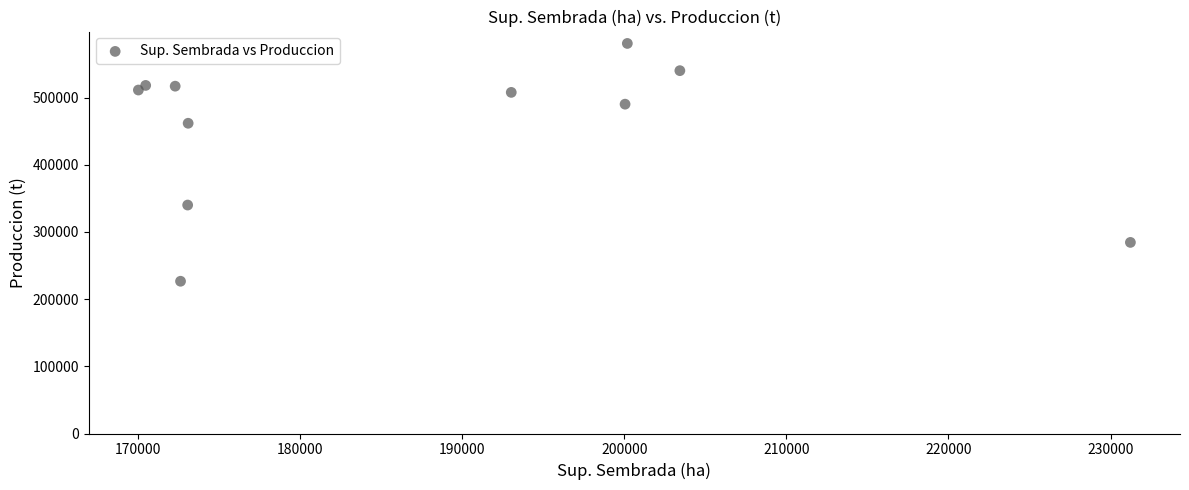

What is the average X value?

187230.0